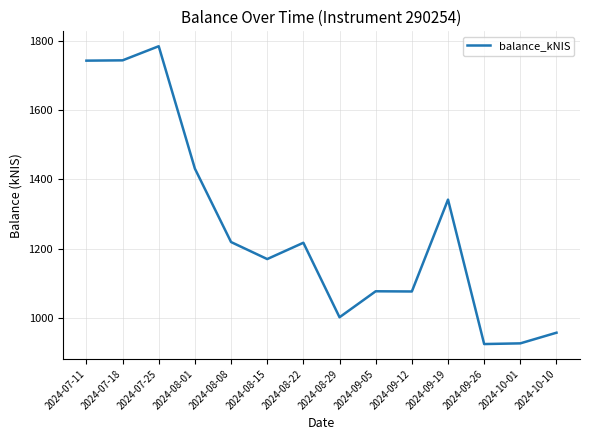

What is the difference between the maximum and second lowest values?

859.4